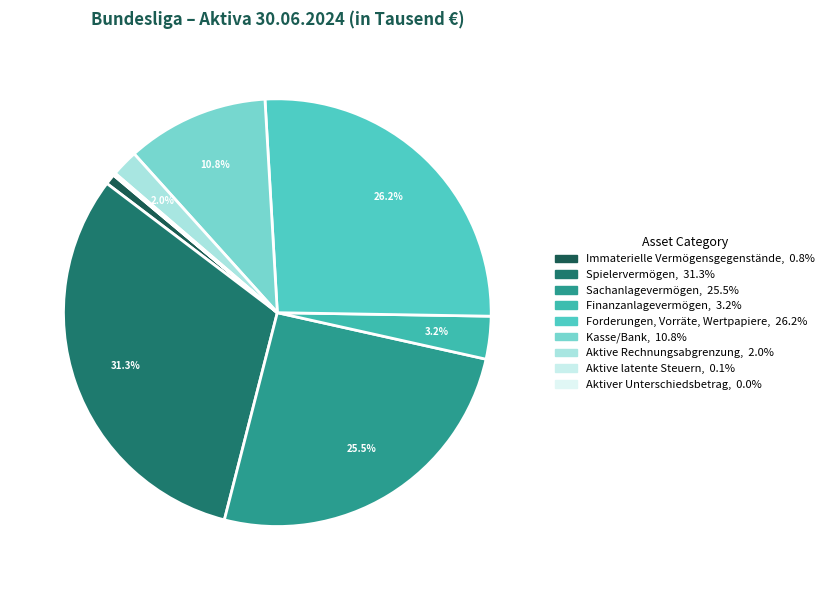

Is there any slice that represents more than half of the pie?

No